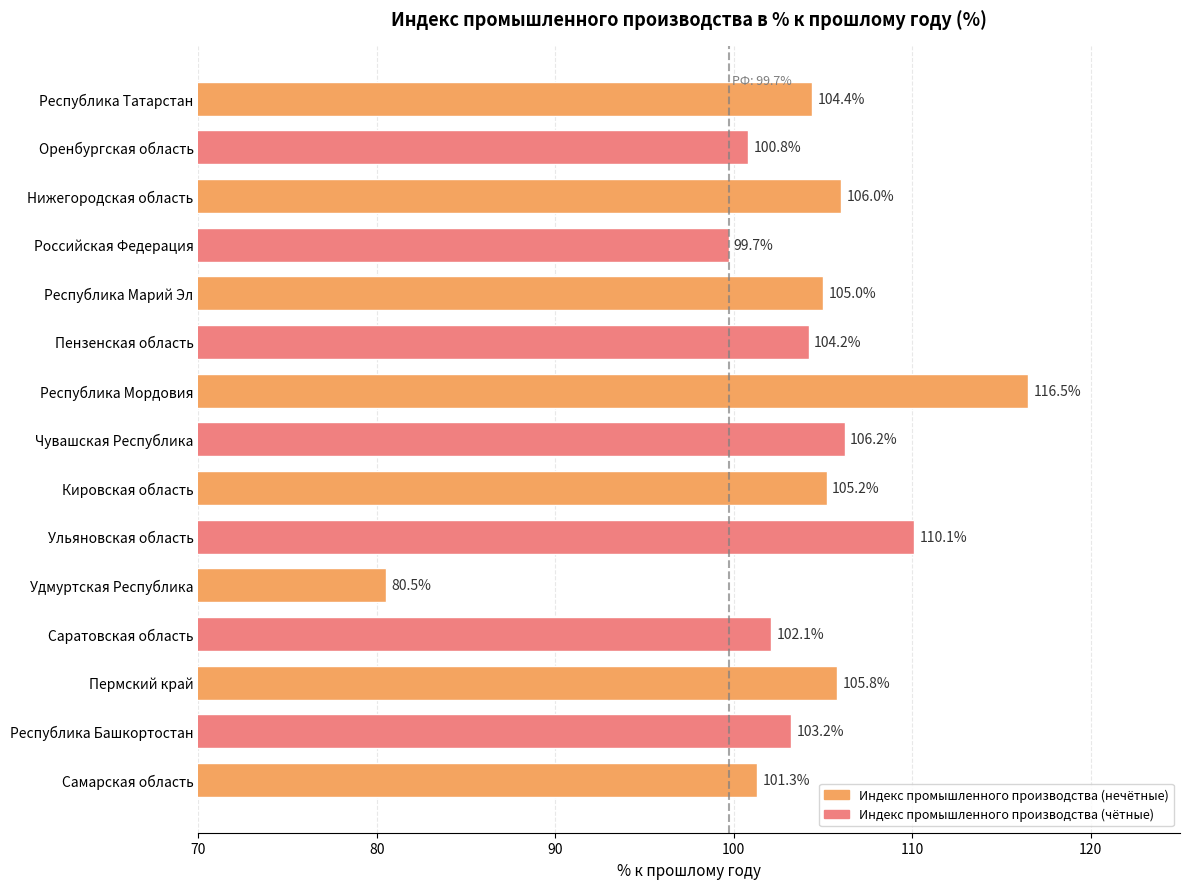

How many values exceed 104?

9